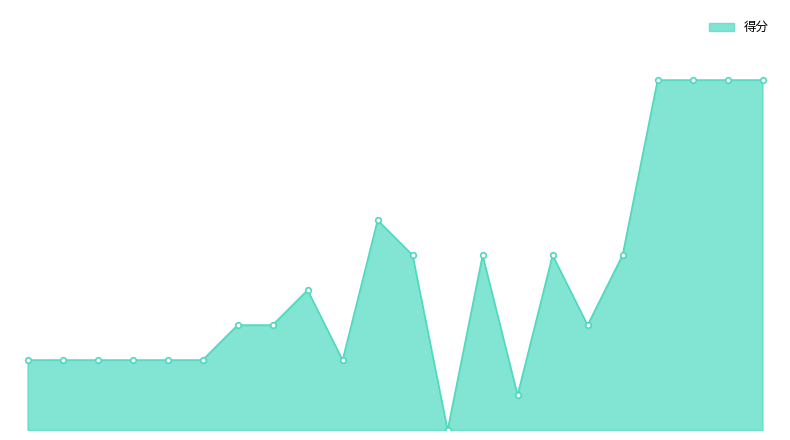

List the labels in order of value, largest first.

保证剧团日常工作正常运转, 公务用车排放量符合环保标准, 对扬剧事业的可持续性发展的影响, 职工满意度, 制度执行有效性, 项目总成本, 公车数量, 经费支出合规性, 公务用车及时性, 资金使用合规性, 资金到位率, 预算执行率, 平均每公里支出数, 立项依据充分性, 立项程序规范性, 绩效目标合理性, 绩效指标明确性, 预算编制科学性, 资金分配合理性, 管理制度健全性, 维修保养次数, 公务用车行程数